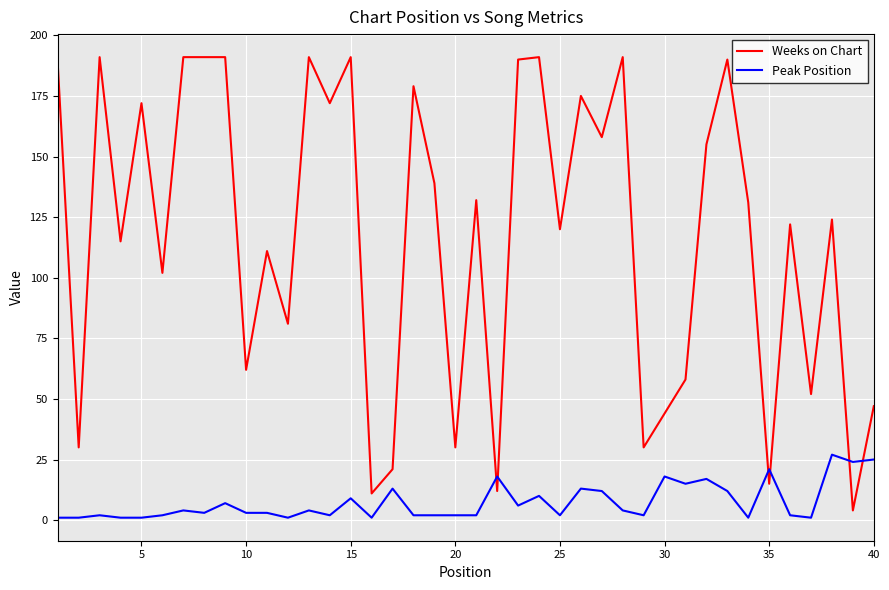

Which series has the largest total across all categories?

Weeks on Chart